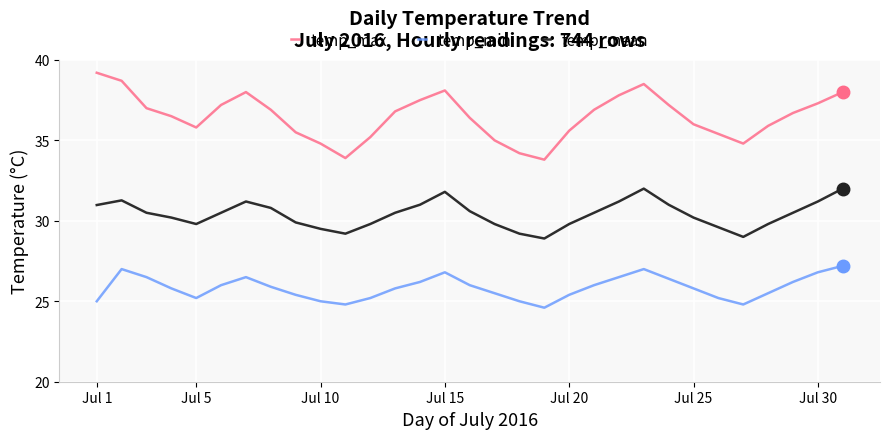

How many series are shown in this chart?

3